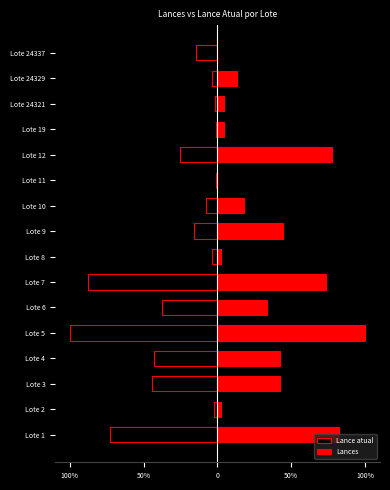

How many values in the Lances series exceed 0?

14